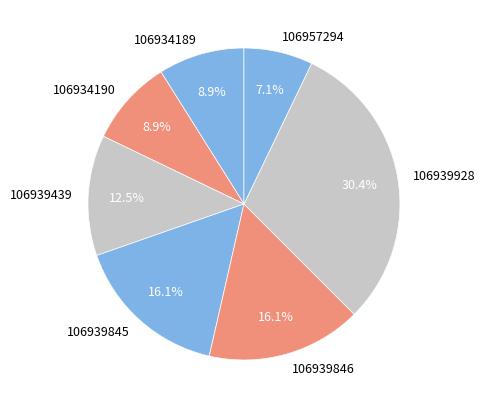

To the nearest percent, what percentage of the pie is 106957294?

7%